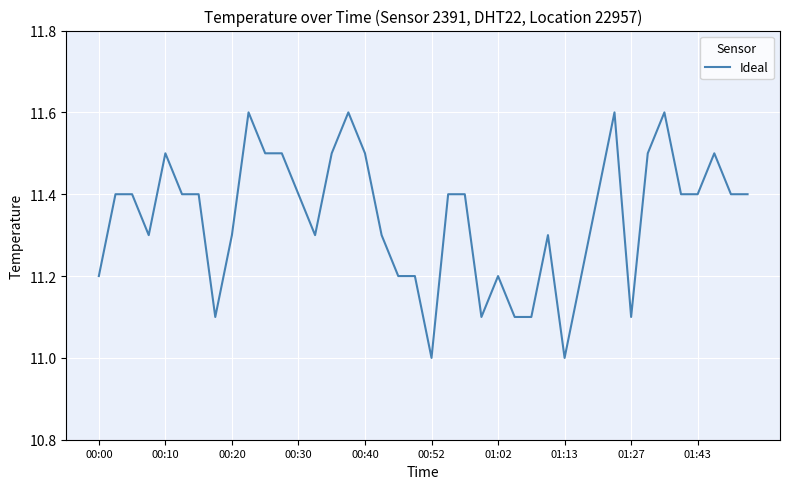

True or false: the data shows 11.0 at 01:13.

True